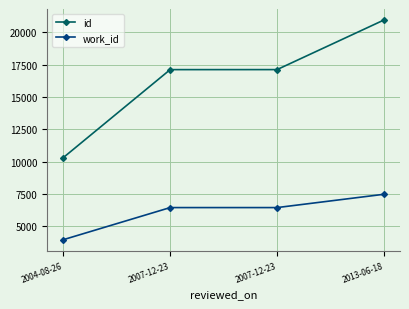

Reading left to right, what are all the values shown in this chart?

id: 10309	17116	17118	20955
work_id: 3963	6447	6447	7476